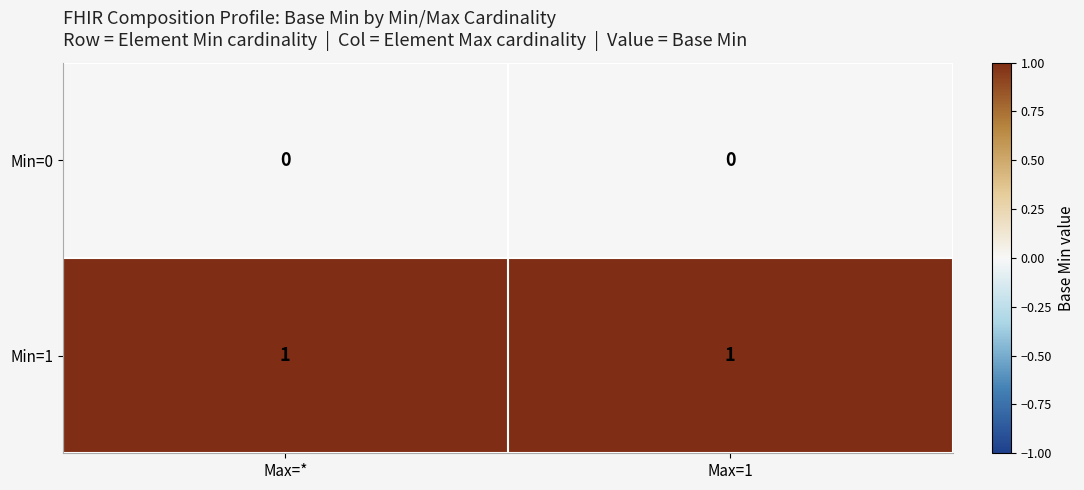

Which series has the largest total across all categories?

Min=1